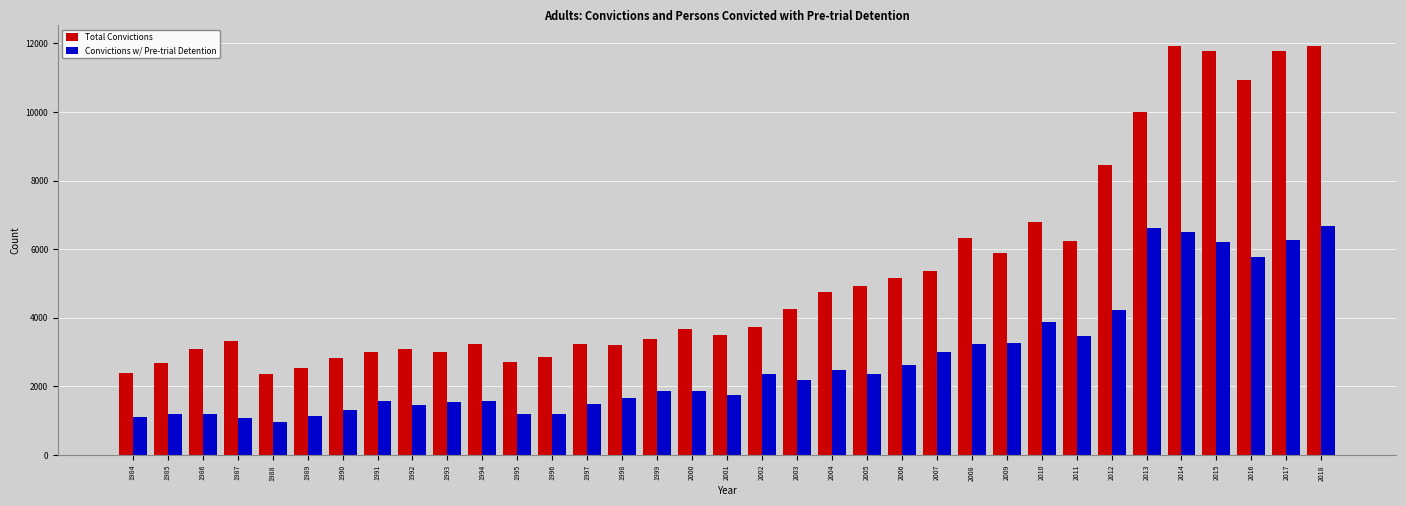

At 1987, list the series in order from largest to smallest.

Total Convictions, Convictions w/ Pre-trial Detention